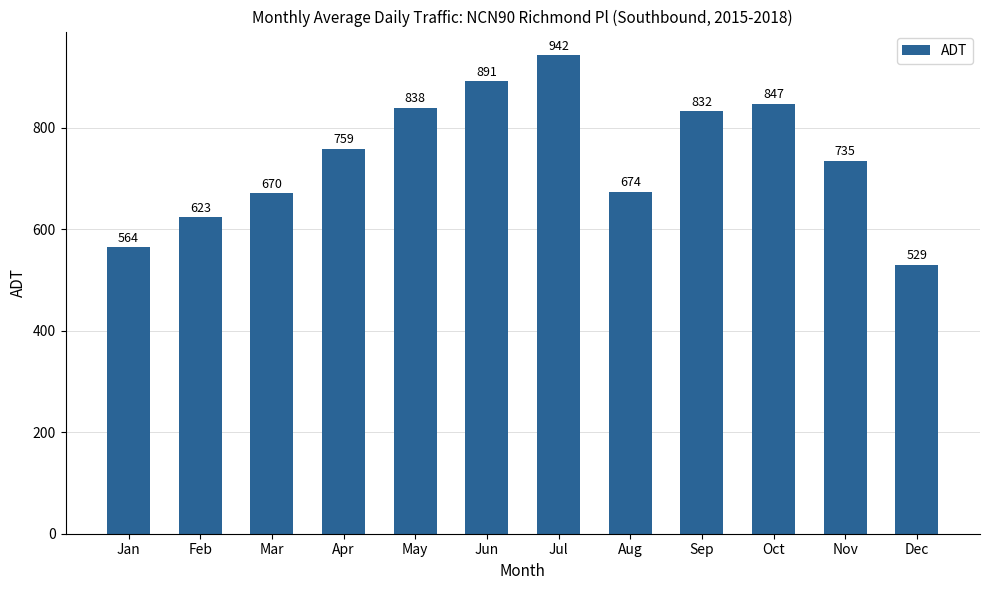

List the labels in order of value, smallest first.

Dec, Jan, Feb, Mar, Aug, Nov, Apr, Sep, May, Oct, Jun, Jul